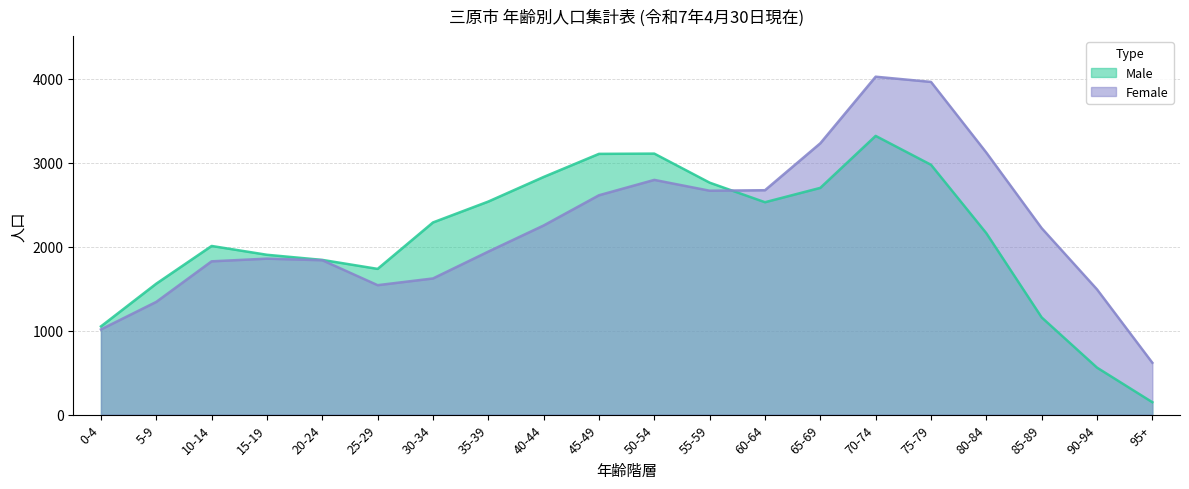

What is the difference between the highest and lowest values at 65-69?

531